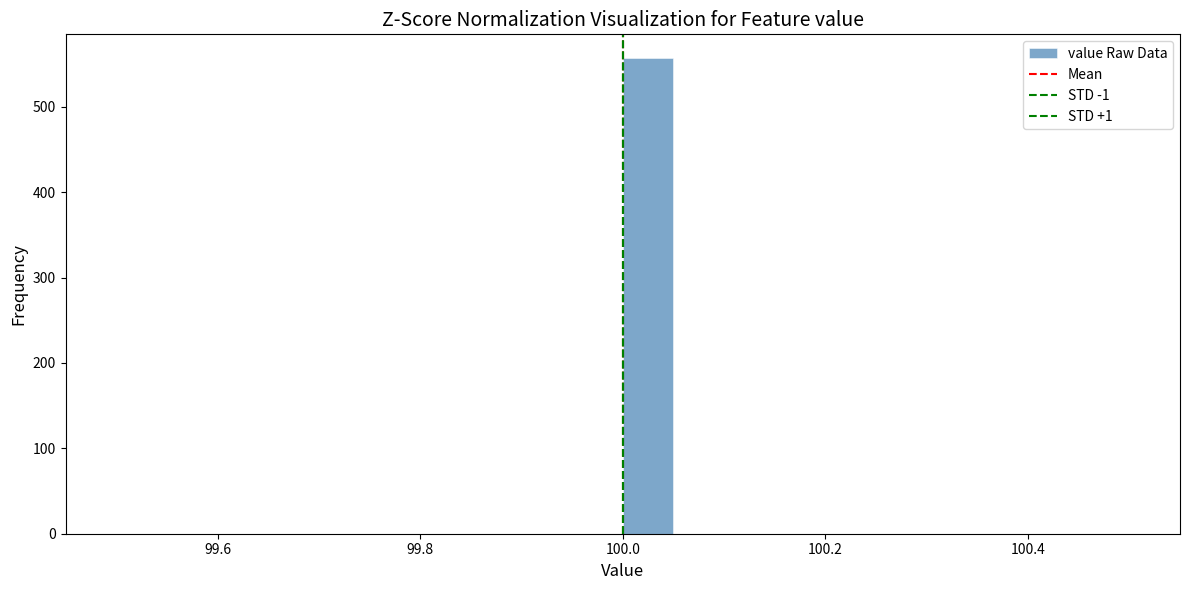

Around what value on the x-axis is the tallest bar? Give the approximate position of its centre, as read against the axis.

100.02